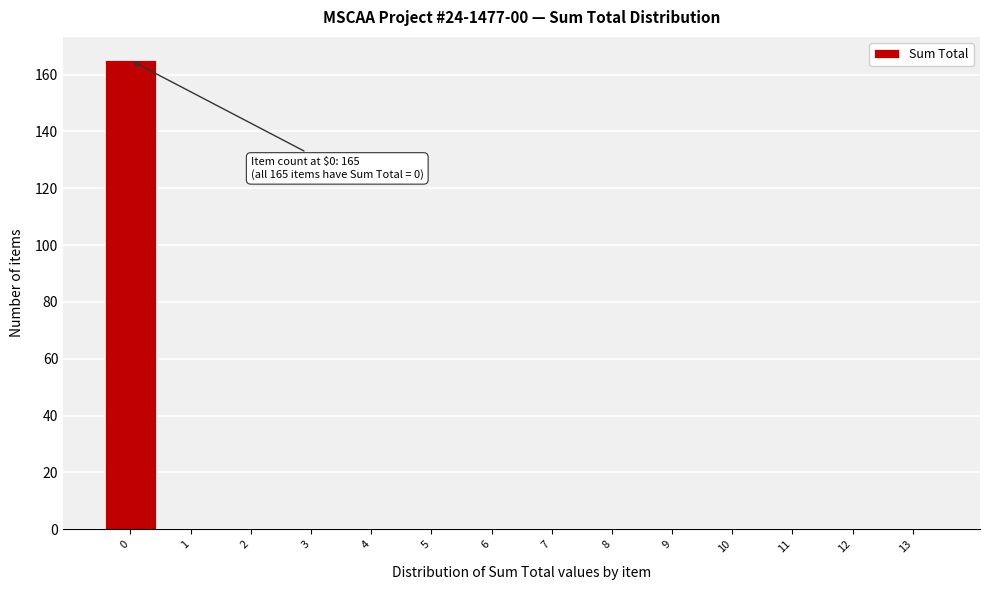

Which range on the x-axis has the tallest bar?

-0.5 to 0.5